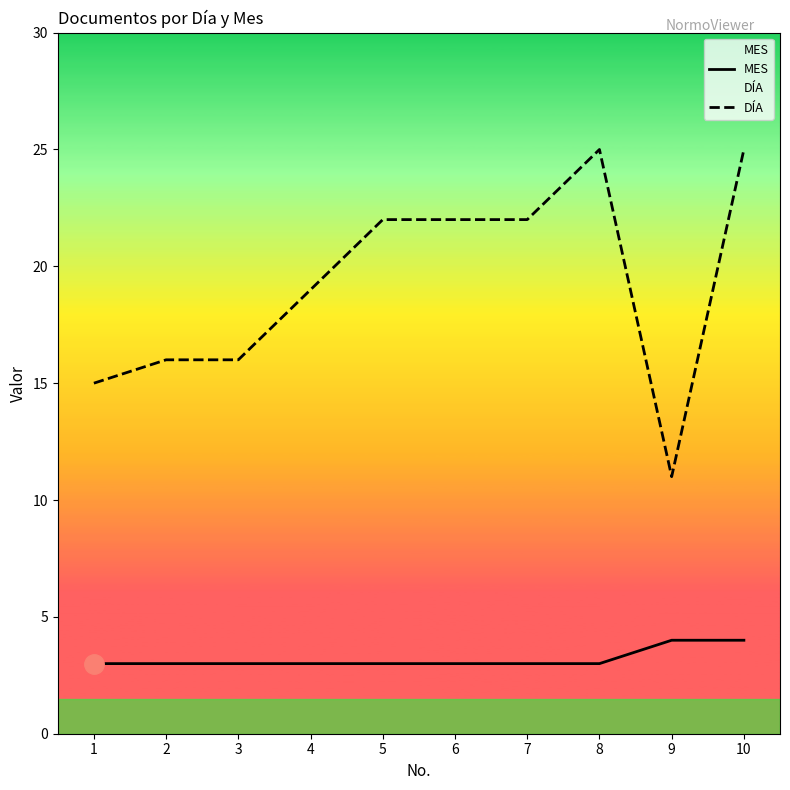

Rank the series by their average value, from lowest to highest.

MES, DÍA